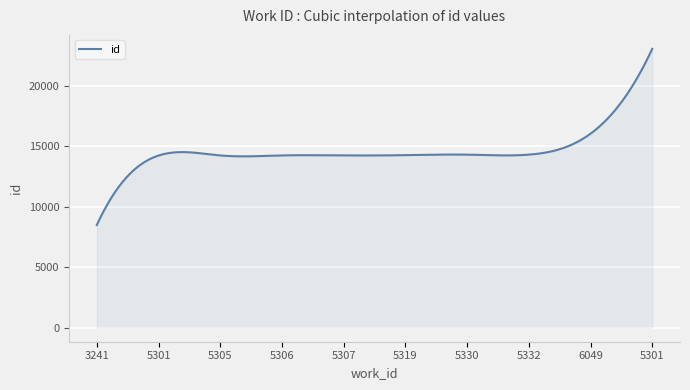

What is the minimum value shown in the chart?

8493.0